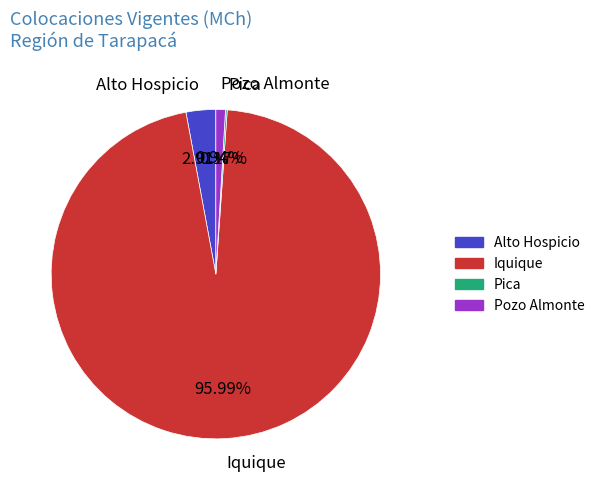

Combined, do Alto Hospicio and Pozo Almonte account for over 50%?

No